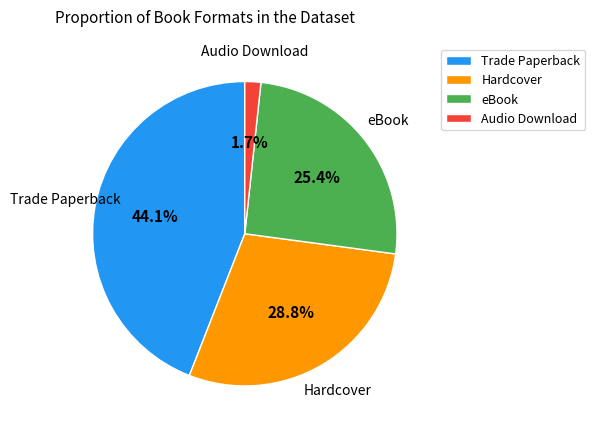

How many segments does this pie chart have?

4